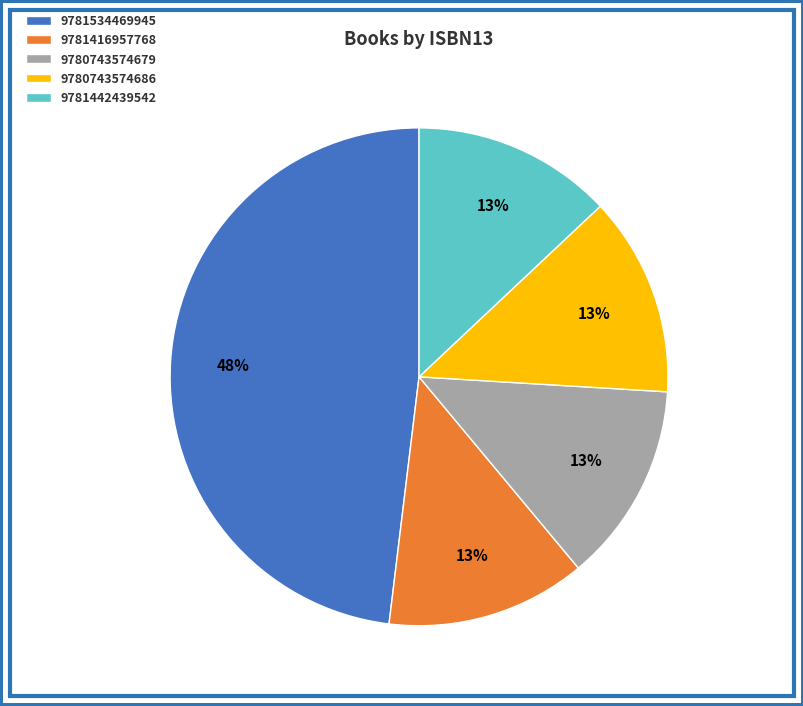

Do 9780743574686 and 9781416957768 together represent more than half of the pie?

No